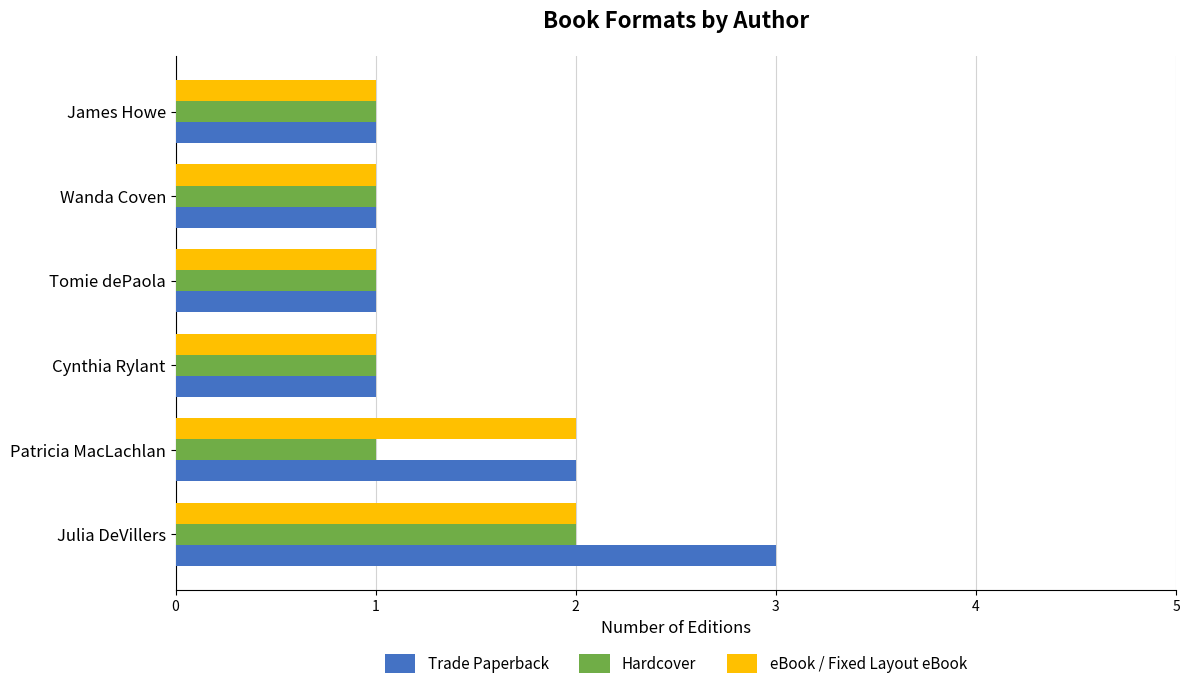

List the series in order of their overall mean, highest first.

Trade Paperback, eBook / Fixed Layout eBook, Hardcover